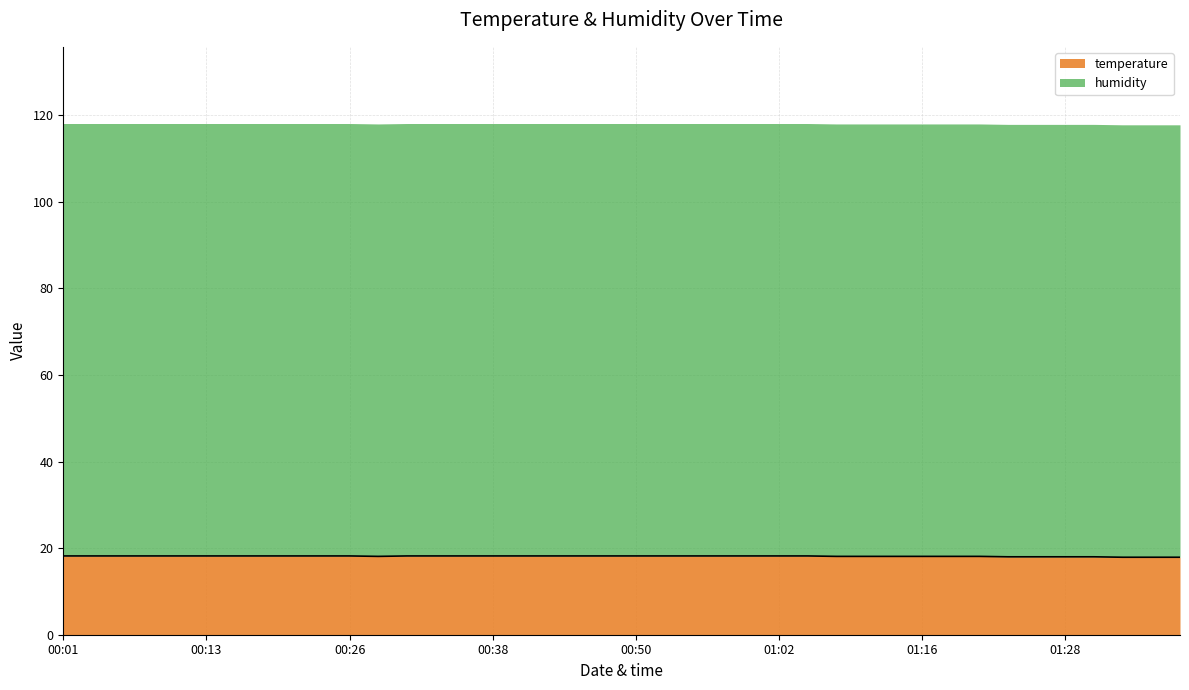

What is the ratio of the value at 00:30 to the value at 00:57?

1.0